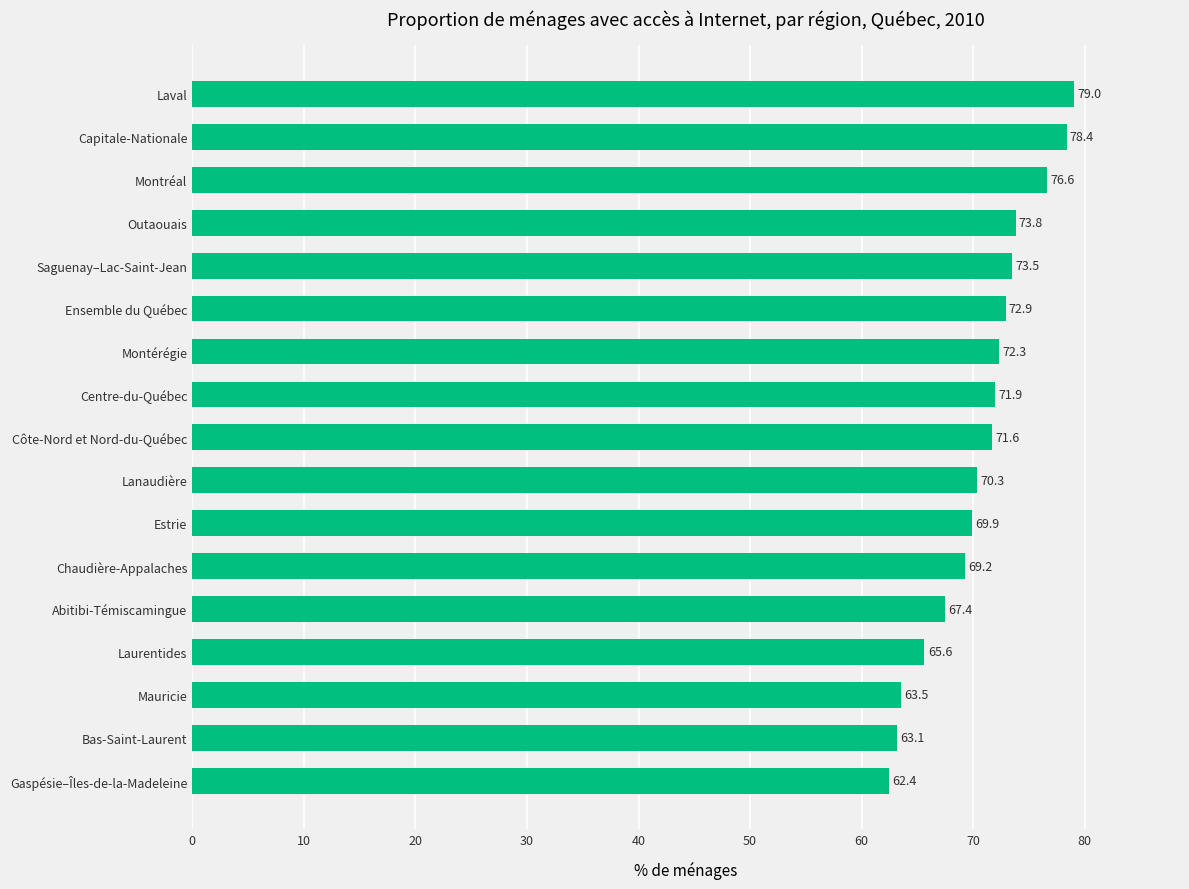

How many data points are less than 71?

8